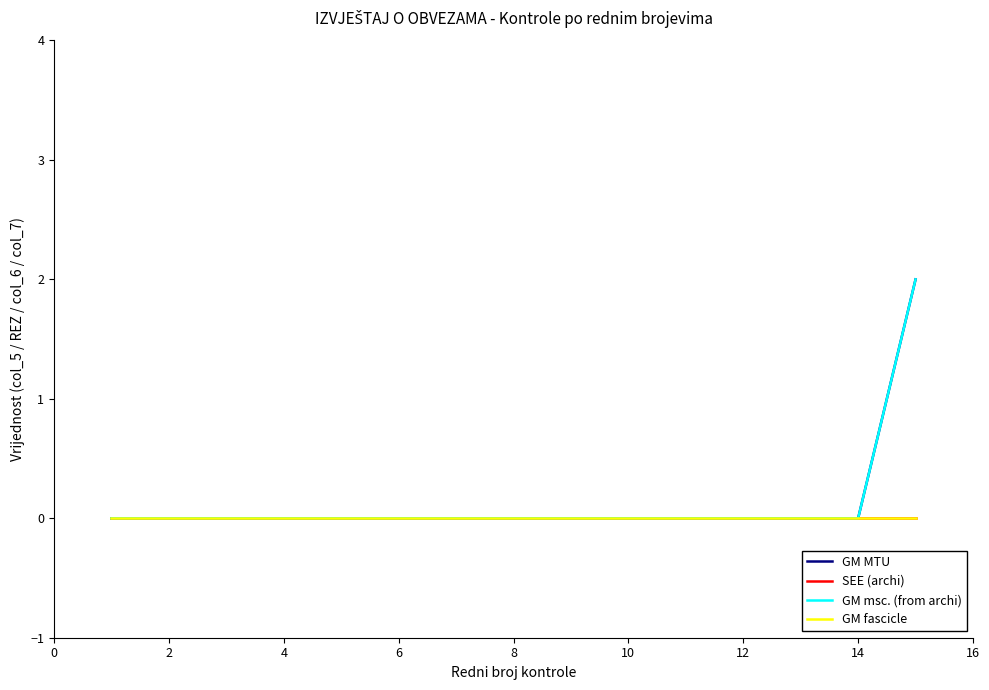

At how many categories does at least one series exceed 0?

1